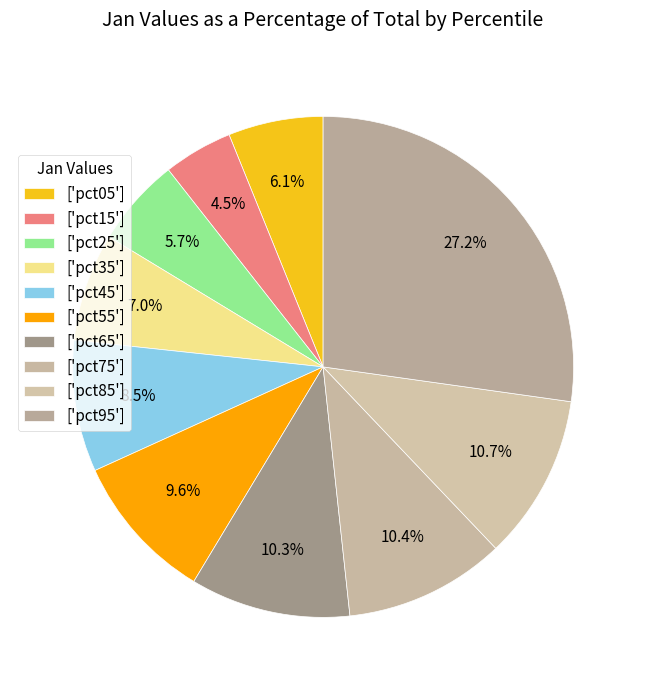

Which slice is the largest?

pct95